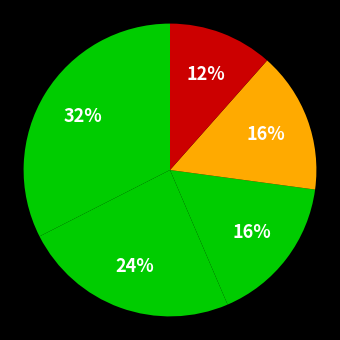

How many slices are in this pie chart?

5